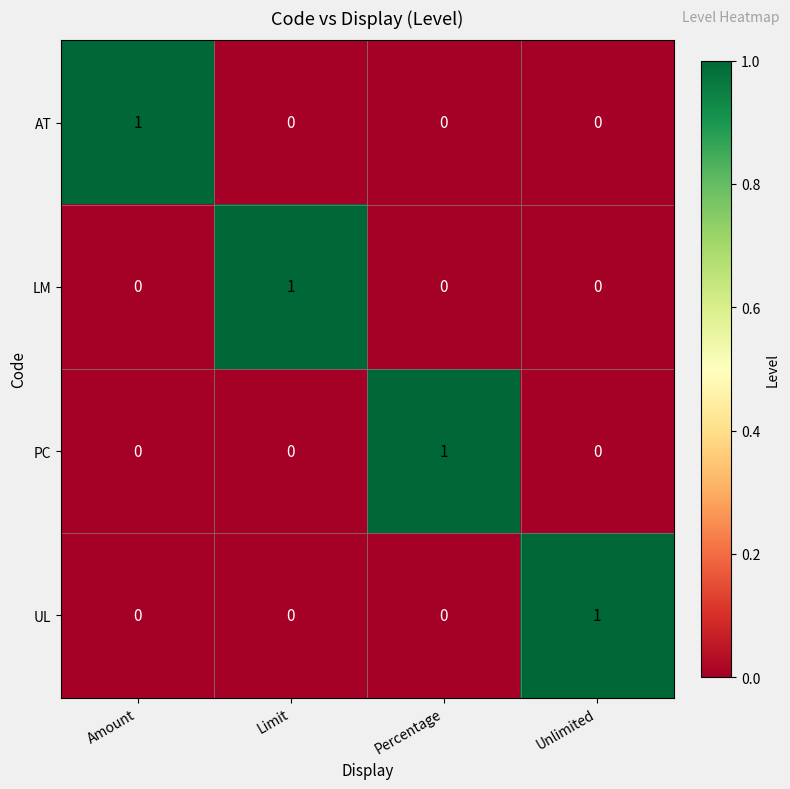

How many positive values does the LM series have?

1